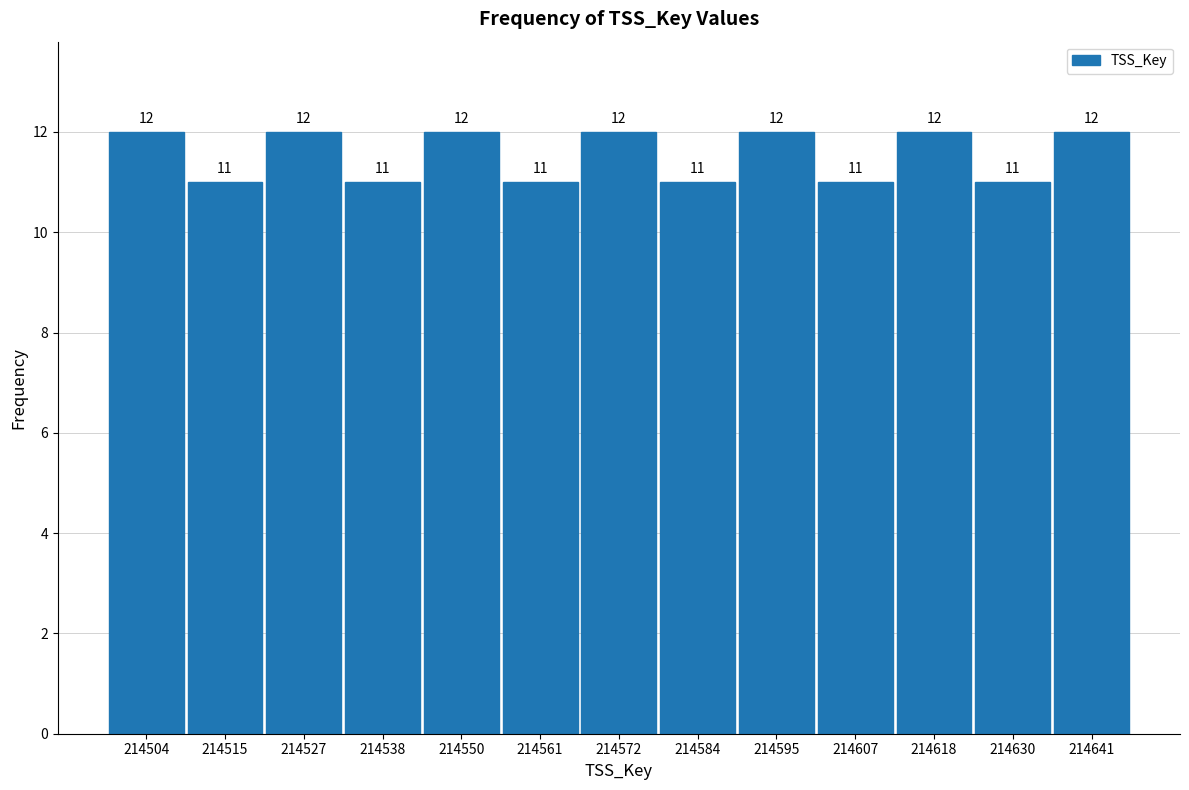

Reading left to right, list every bar in this chart as the range it spans on the x-axis followed by its height. The bar edges are not printed on the chart, so give them approximately, as read against the axis.

214498 to 214510: 12
214510 to 214520: 11
214520 to 214532: 12
214532 to 214544: 11
214544 to 214556: 12
214556 to 214566: 11
214566 to 214578: 12
214578 to 214590: 11
214590 to 214602: 12
214602 to 214612: 11
214612 to 214624: 12
214624 to 214636: 11
214636 to 214648: 12